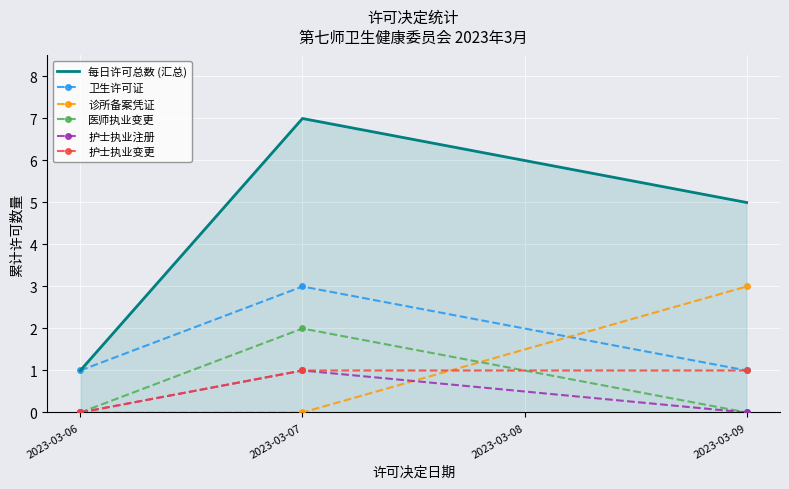

Which series has the widest spread of values?

每日许可总数 (汇总)